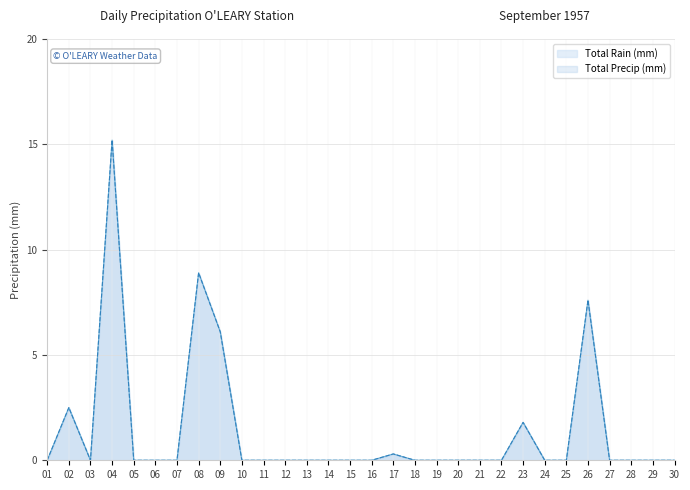

What are all the series names shown in the legend?

Total Rain (mm), Total Precip (mm)